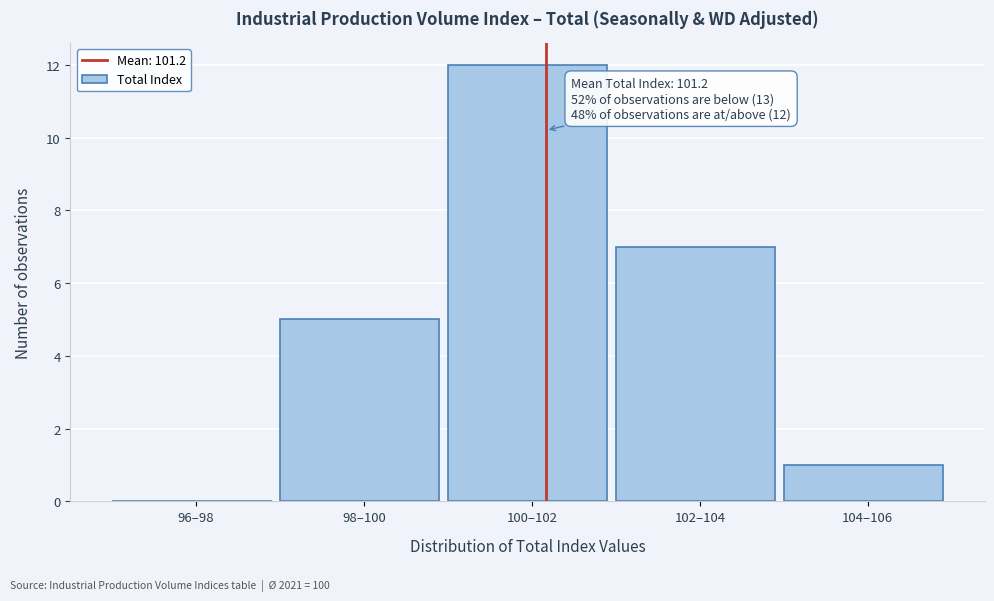

Reading left to right, extract all data points from this chart.

96–98=0	98–100=5	100–102=12	102–104=7	104–106=1